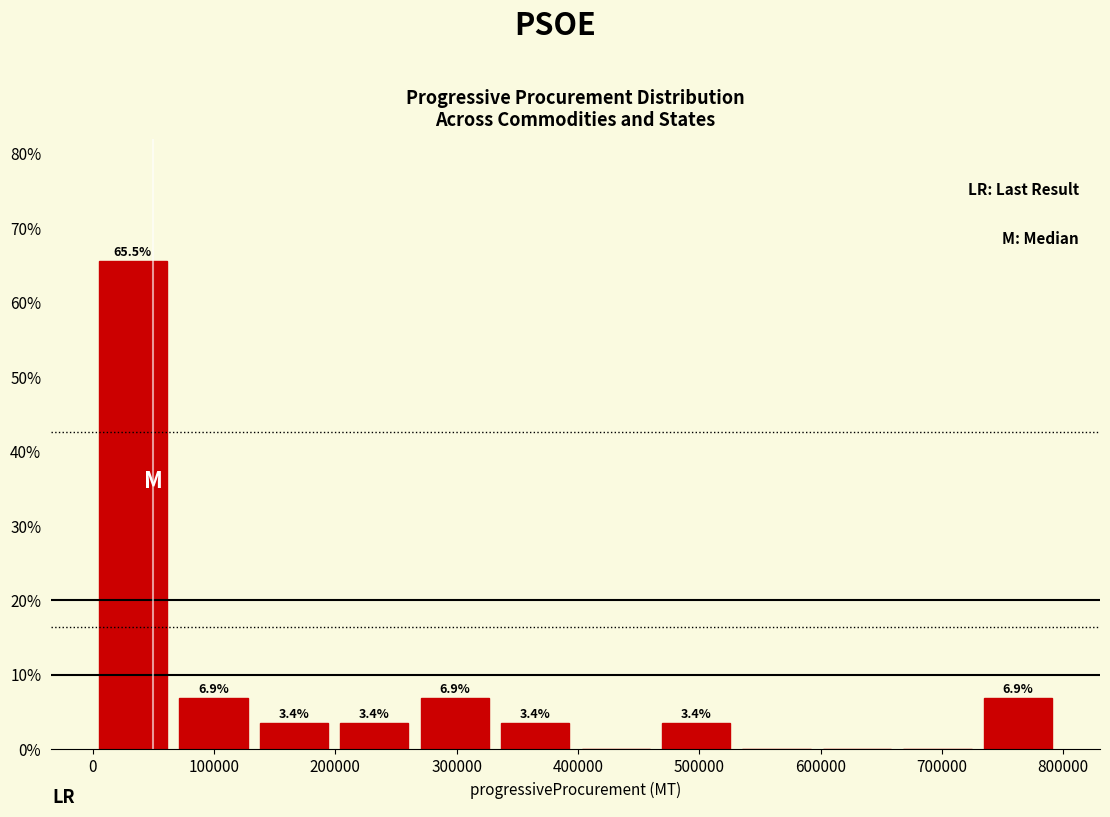

Which range on the x-axis has the tallest bar?

0 to 70000